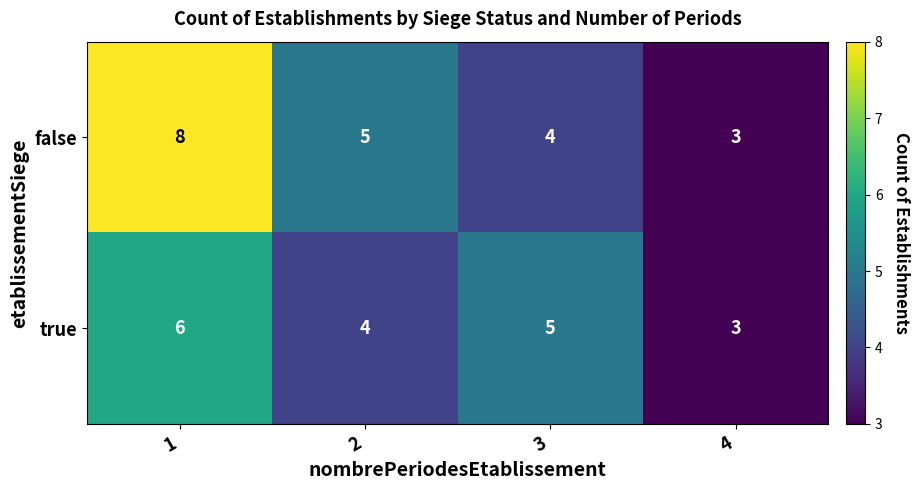

Rank the series by their average value, from highest to lowest.

false, true